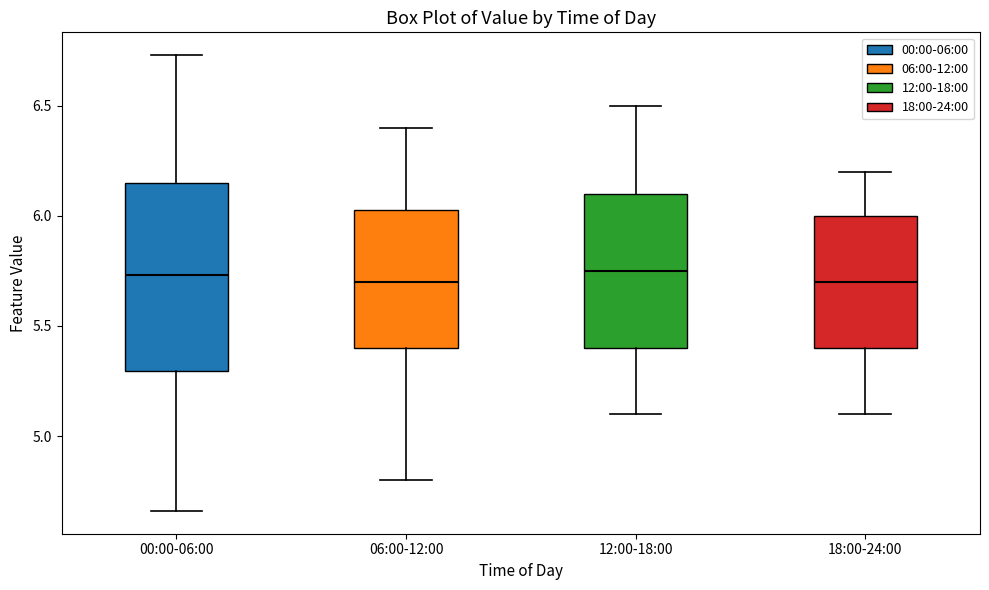

Reading left to right, read every box against the y-axis: the position of its median line, the range the box covers, and the ends of its whiskers. The values are not printed on the chart, so give them approximately, as read against the axis.

00:00-06:00: median 5.75, box 5.30 to 6.15, whiskers 4.65 to 6.75
06:00-12:00: median 5.70, box 5.40 to 6.05, whiskers 4.80 to 6.40
12:00-18:00: median 5.75, box 5.40 to 6.10, whiskers 5.10 to 6.50
18:00-24:00: median 5.70, box 5.40 to 6.00, whiskers 5.10 to 6.20